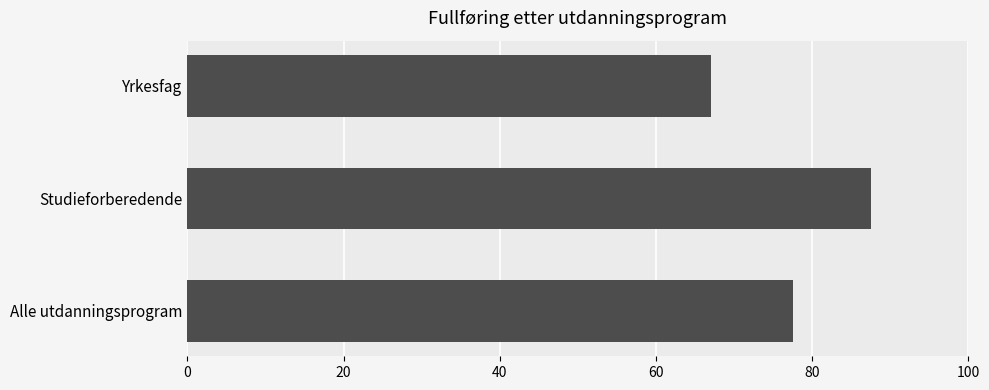

What is the ratio of the value at Yrkesfag to the value at Alle utdanningsprogram?

0.9